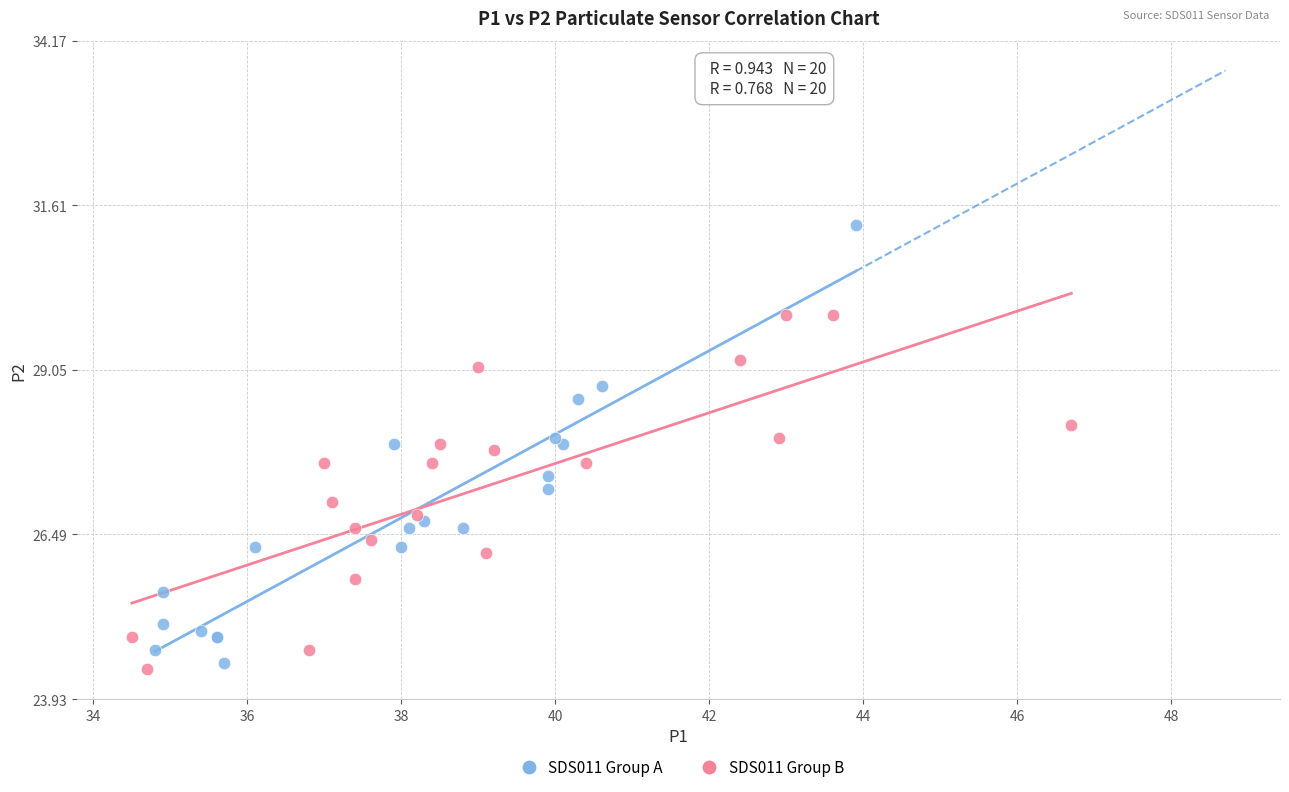

Which series contains the highest Y value?

SDS011 Group A